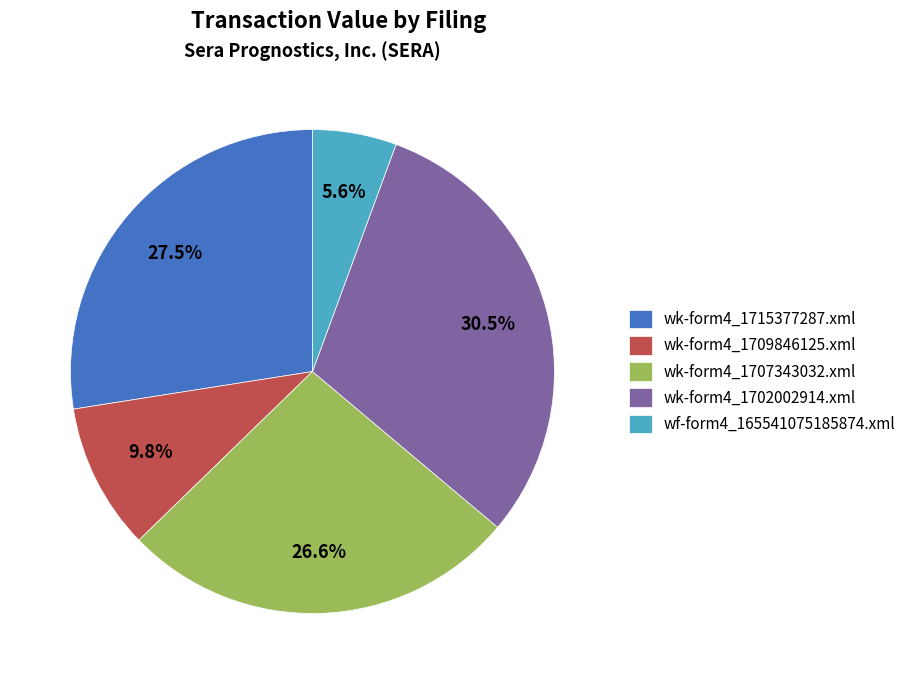

Rank the categories by value from lowest to highest.

wf-form4_165541075185874.xml, wk-form4_1709846125.xml, wk-form4_1707343032.xml, wk-form4_1715377287.xml, wk-form4_1702002914.xml